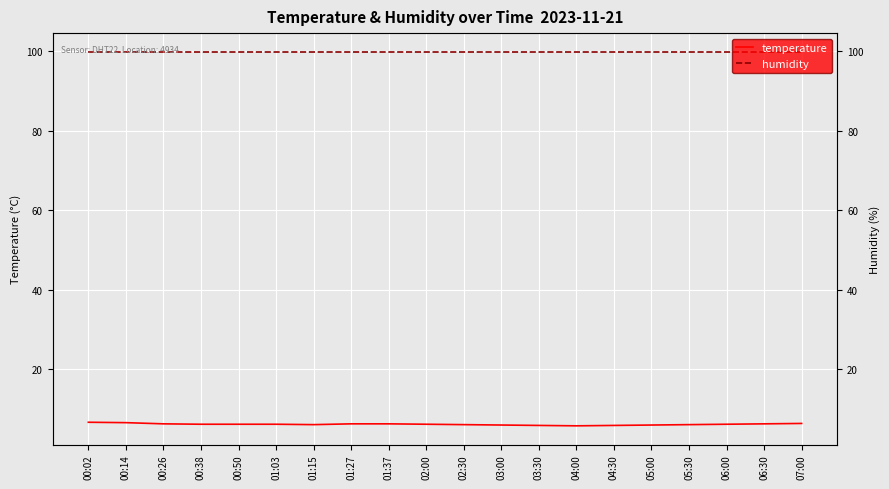

Which series changed the most between 02:00 and 03:30?

temperature